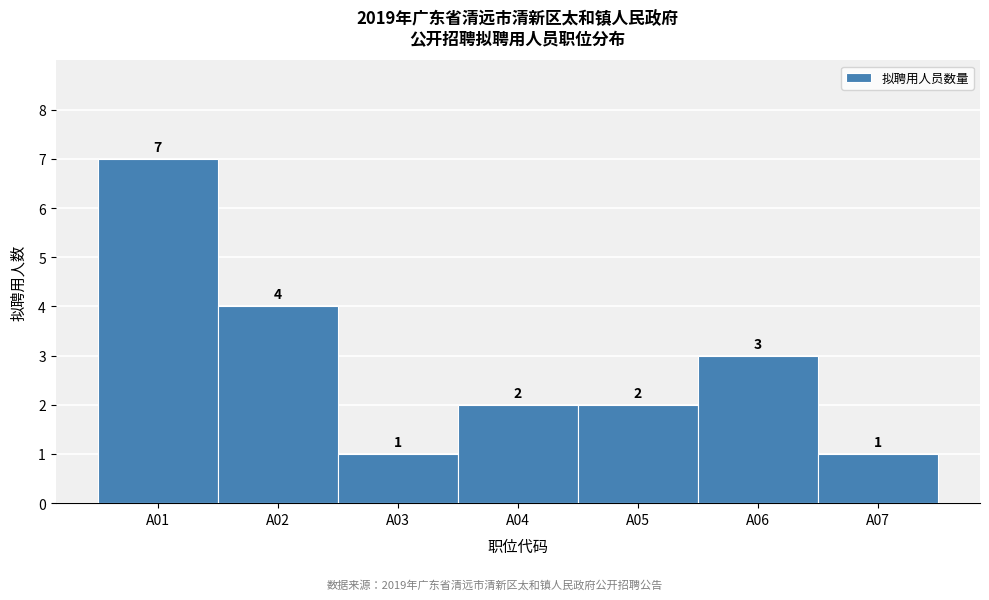

Reading left to right, transcribe all the data shown in this chart.

A01=7	A02=4	A03=1	A04=2	A05=2	A06=3	A07=1